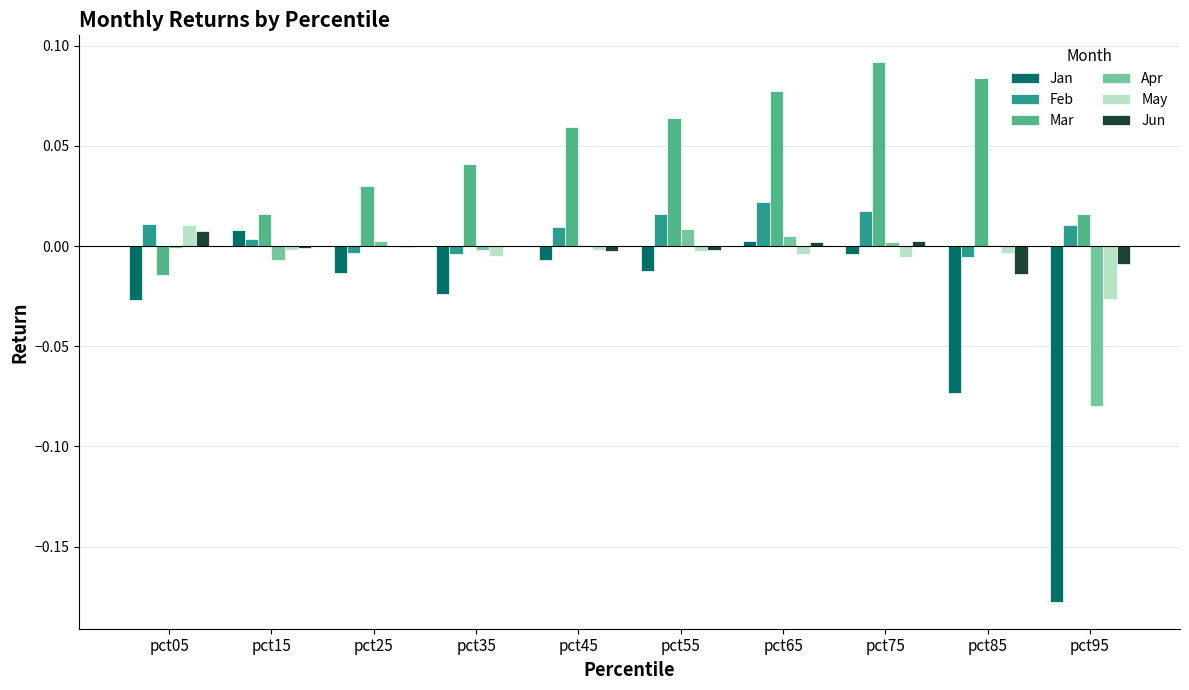

At which category does the chart reach its peak across all series?

pct75